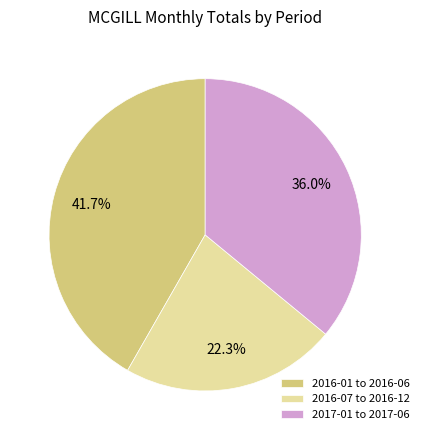

Which category has the biggest portion of the pie?

2016-01 to 2016-06